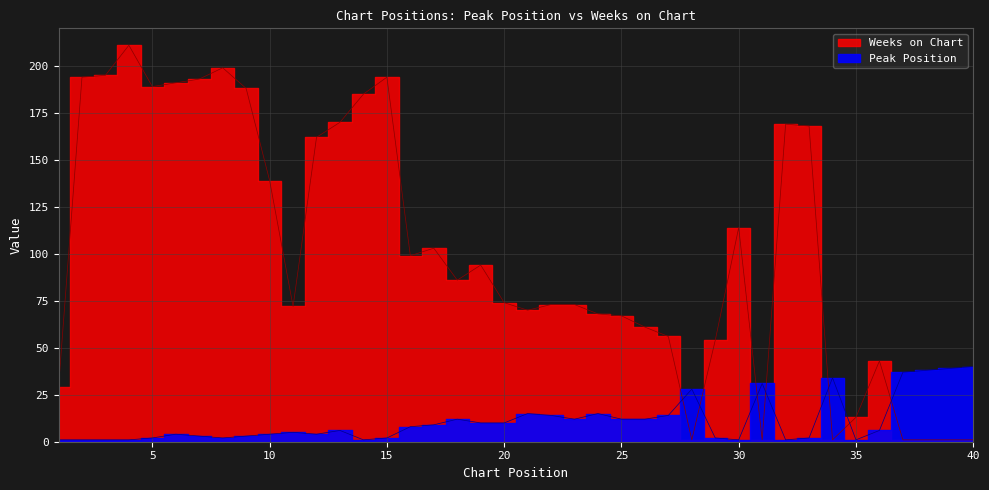

How many data points in Peak Position are above 6?

19